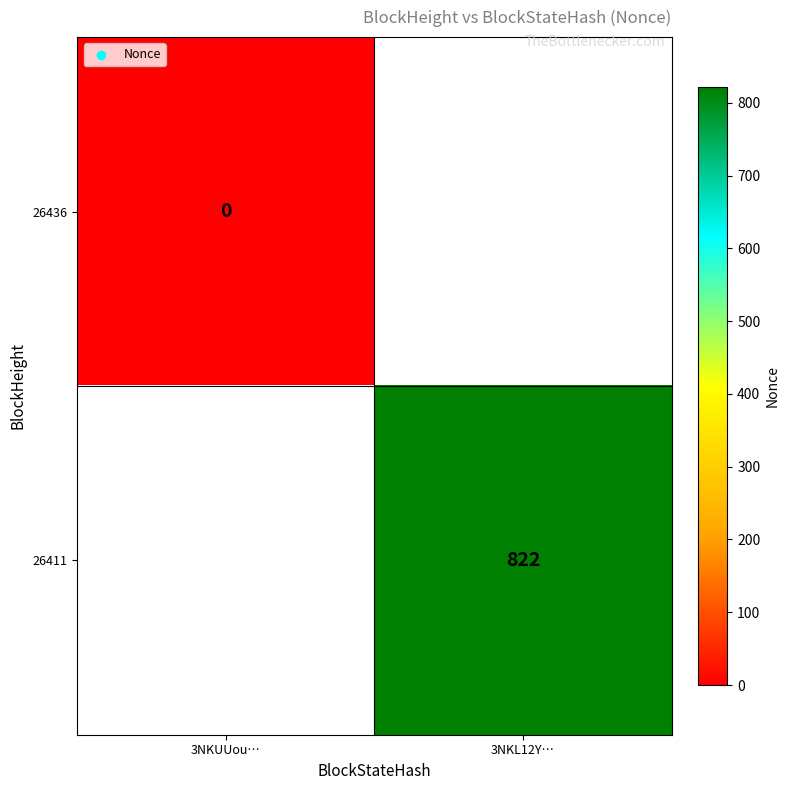

The value of 26411 at 3NKL12Y… is 443. True or false?

False